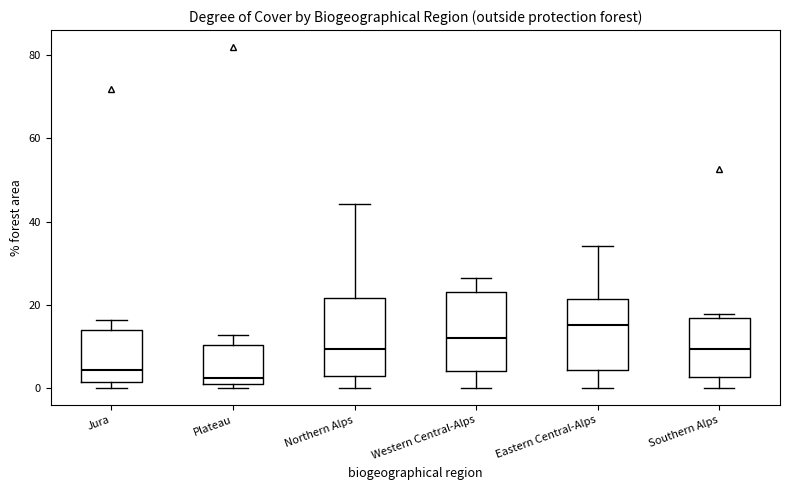

Reading left to right, read every box against the y-axis: the position of its median line, the range the box covers, and the ends of its whiskers. The values are not printed on the chart, so give them approximately, as read against the axis.

Jura: median 4, box 2 to 14, whiskers 0 to 16
Plateau: median 2, box 0 to 10, whiskers 0 (just below the box's lower edge) to 12
Northern Alps: median 10, box 2 to 22, whiskers 0 to 44
Western Central-Alps: median 12, box 4 to 22, whiskers 0 to 26
Eastern Central-Alps: median 16, box 4 to 22, whiskers 0 to 34
Southern Alps: median 10, box 2 to 16, whiskers 0 to 18